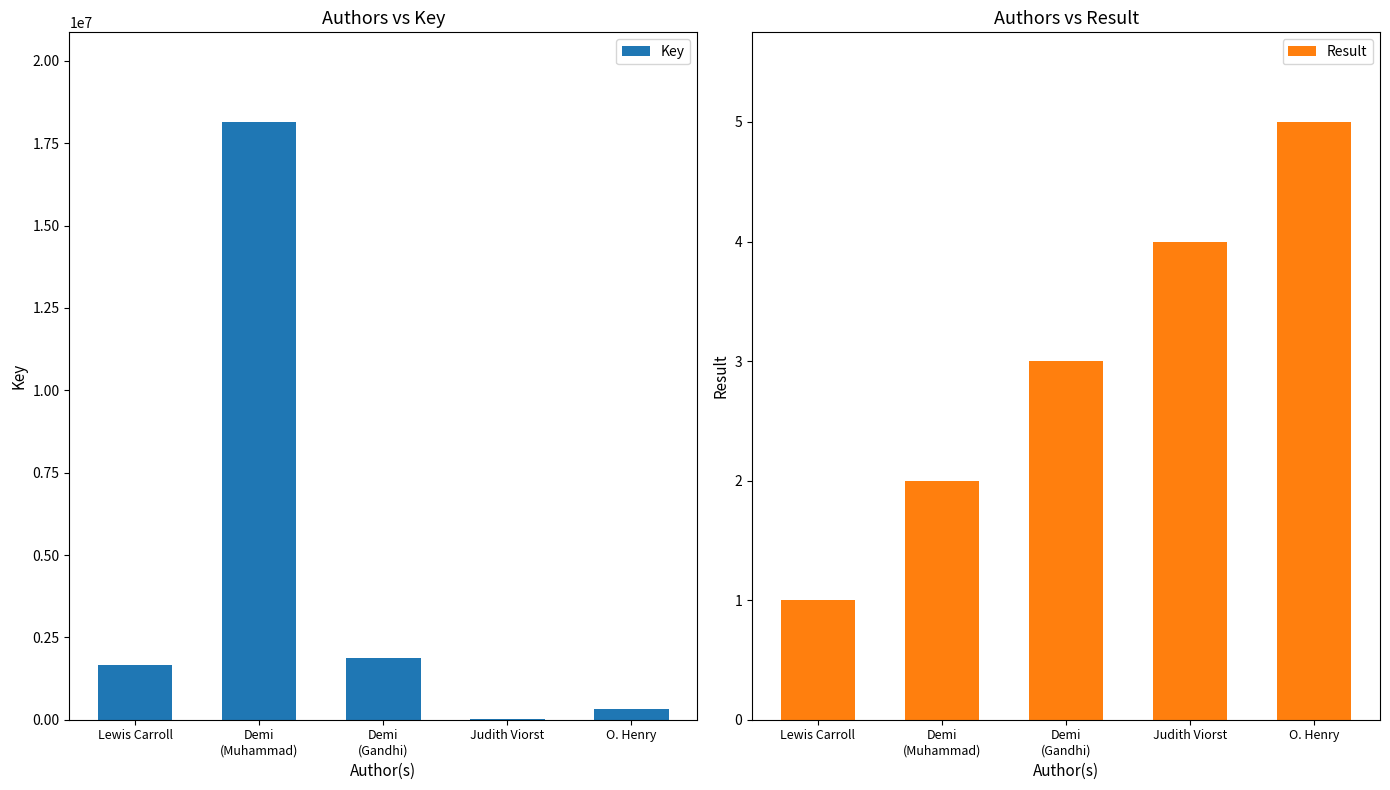

Which category has the lowest value in the Key series?

Judith Viorst